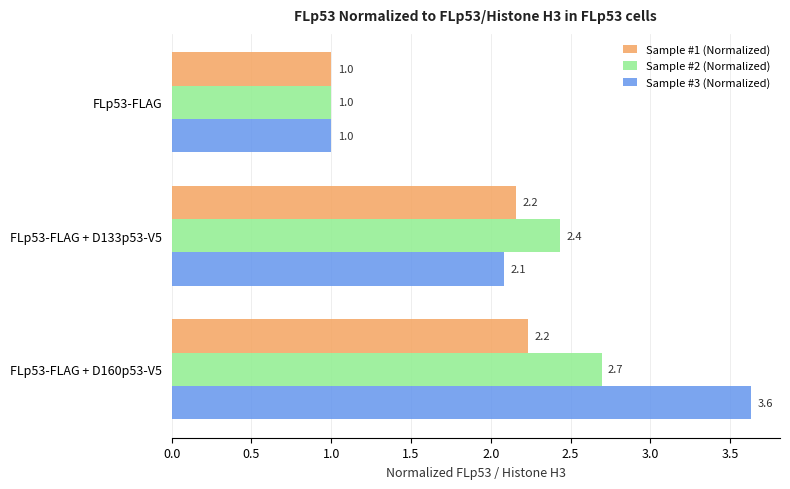

What is the minimum value for Sample #3 (Normalized)?

1.0